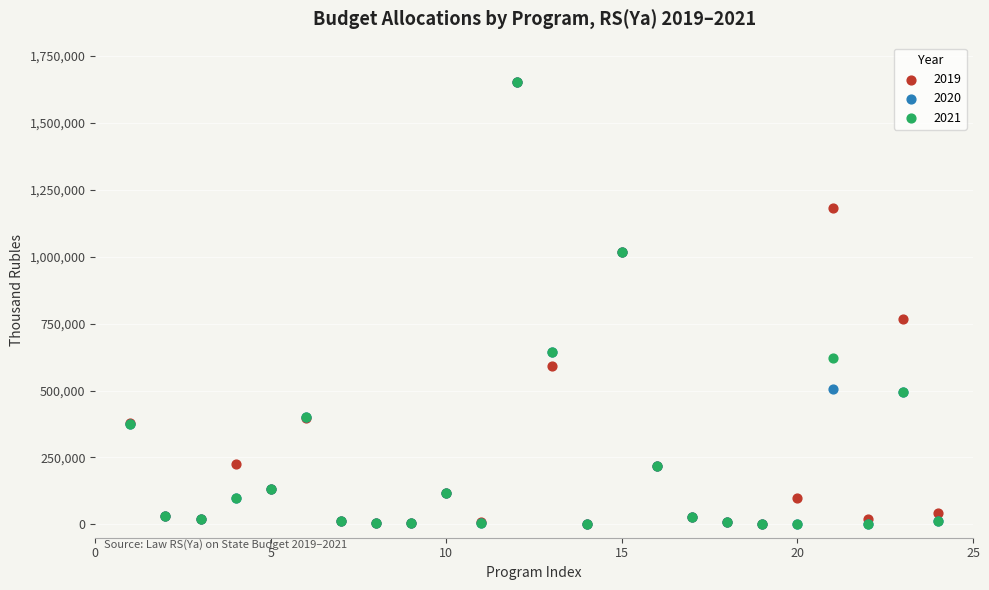

Across all series, what Y value is closest to 826917?

767819.0